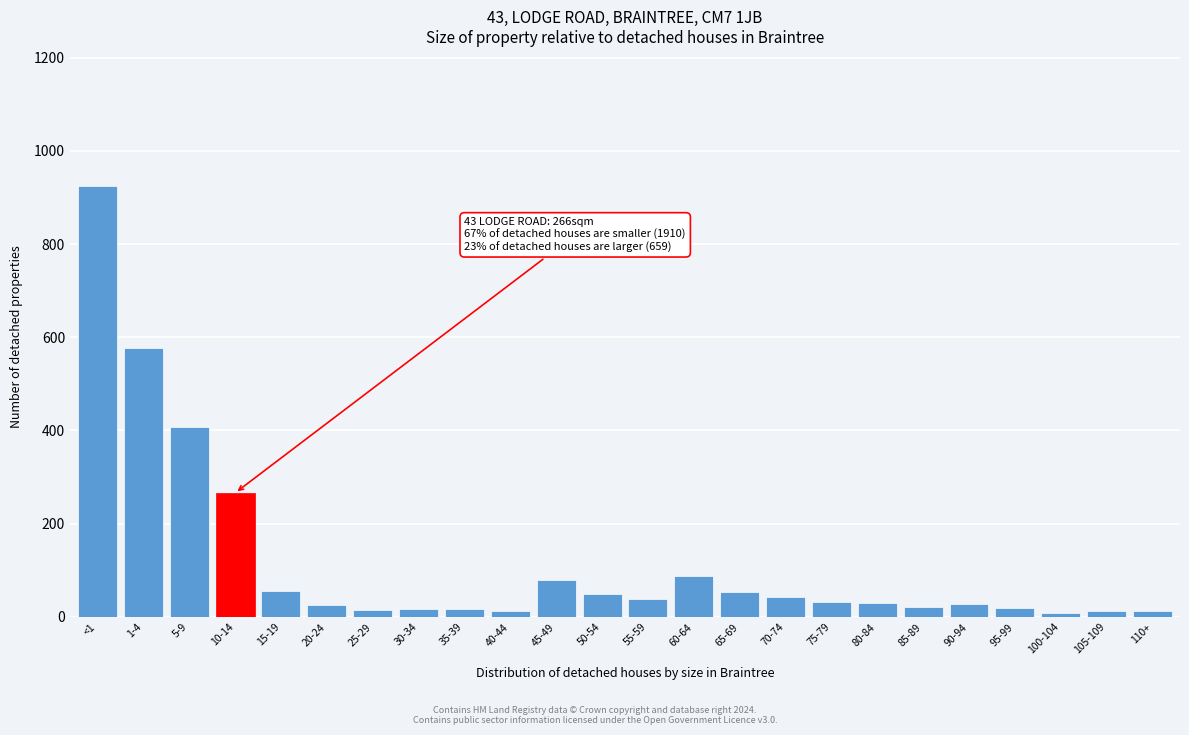

What is the difference between the second highest and minimum values?

568